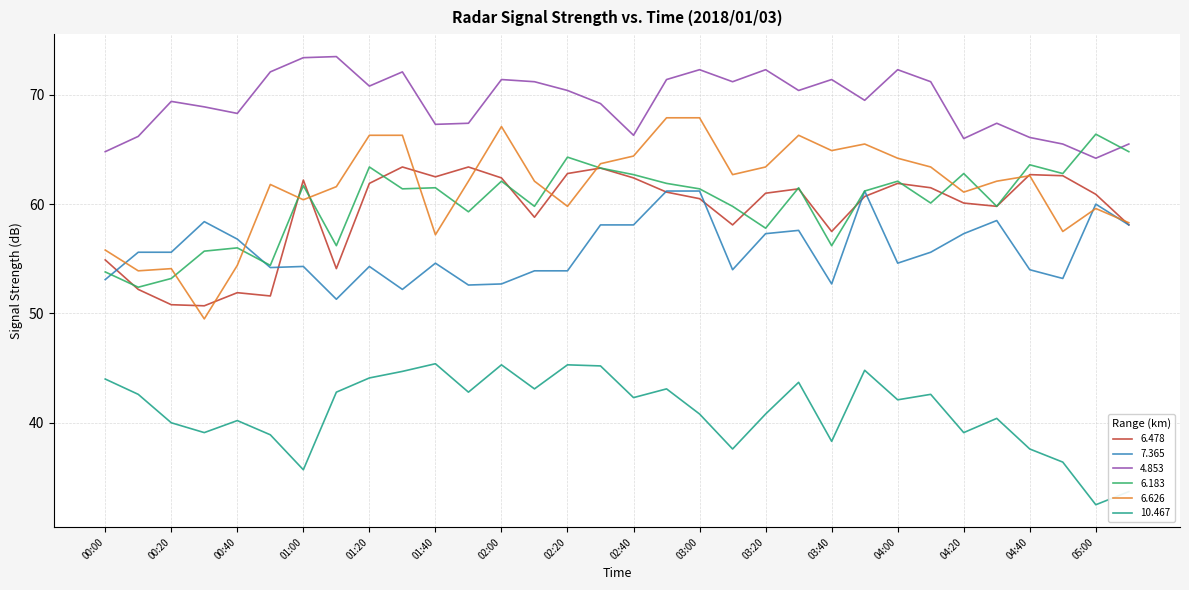

At how many categories does at least one series exceed 52?

32